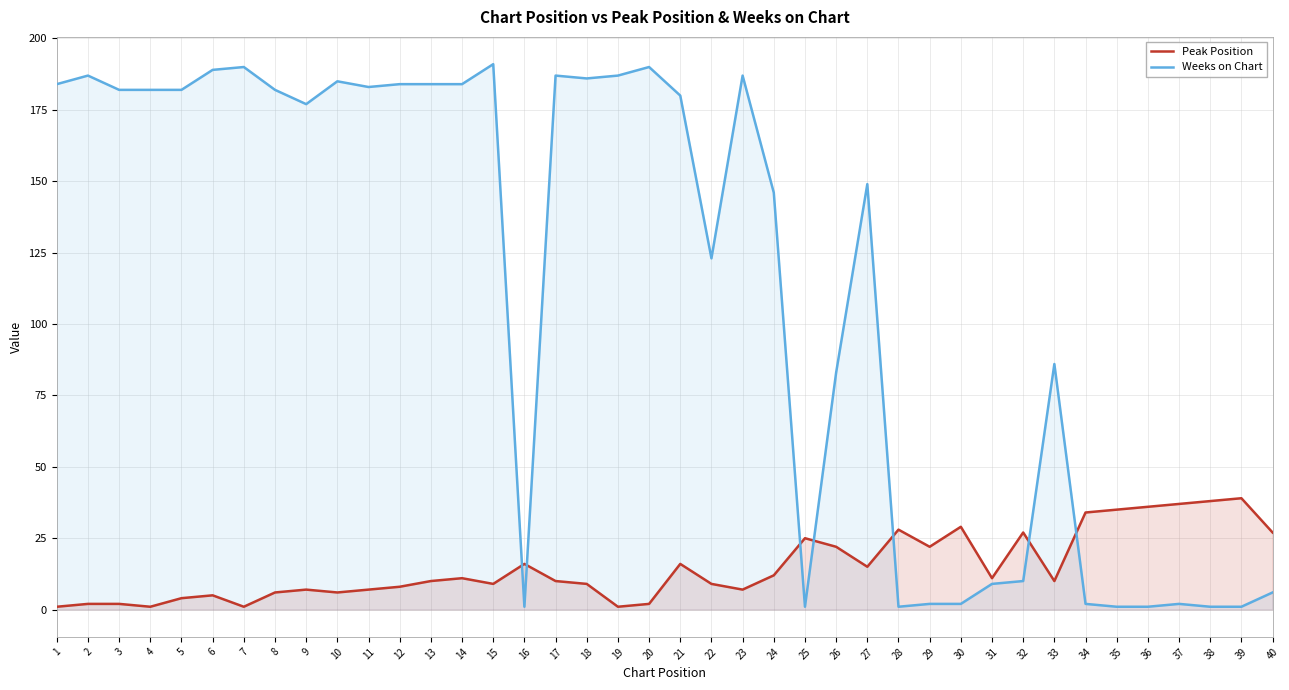

Which label corresponds to the largest value in the chart?

15